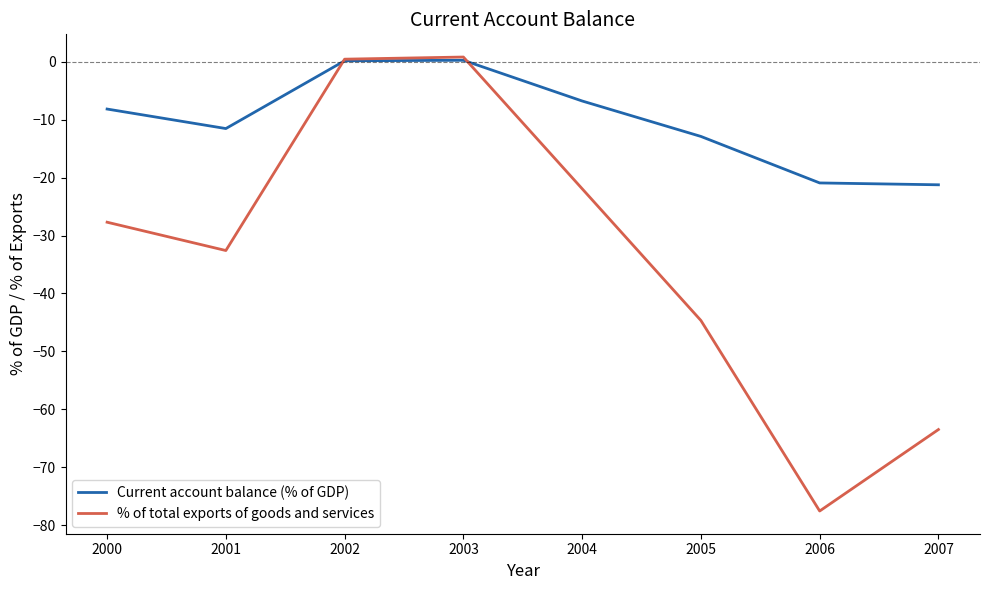

Is the value of % of total exports of goods and services at 2003 greater than the value of Current account balance (% of GDP) at 2004?

Yes